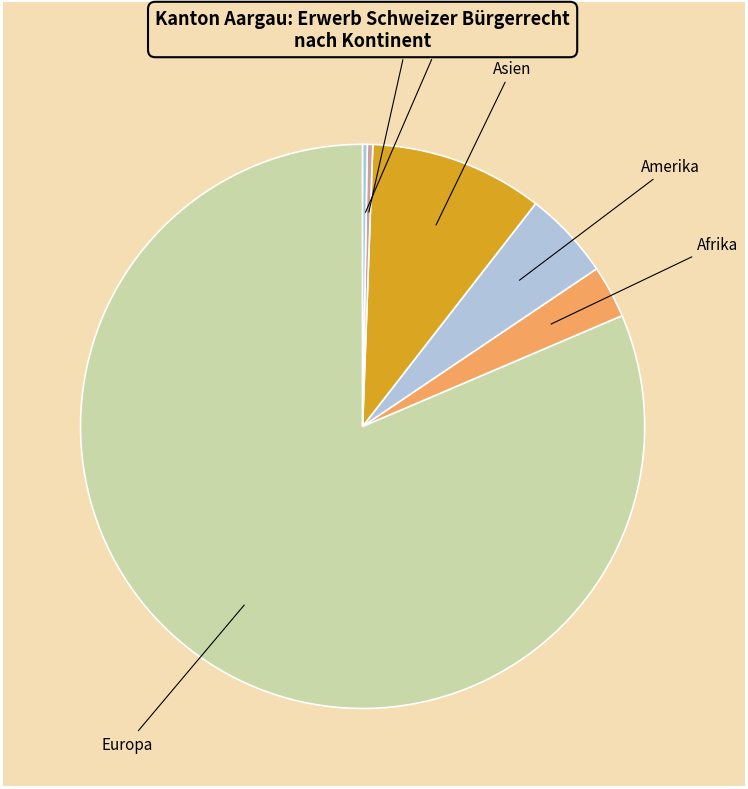

Between Afrika and Ozeanien, which is larger?

Afrika